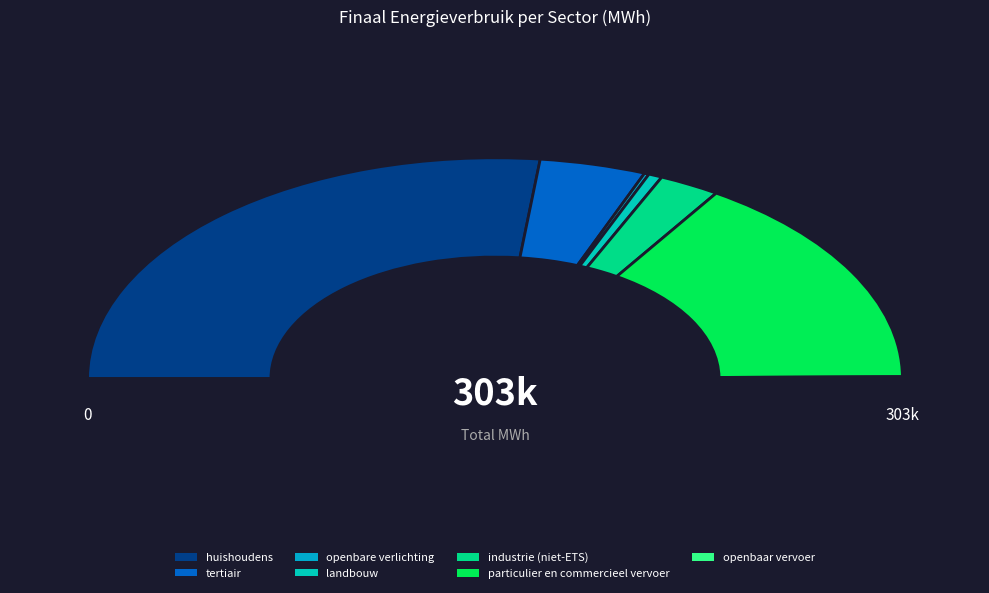

Which slice is the smallest?

openbaar vervoer